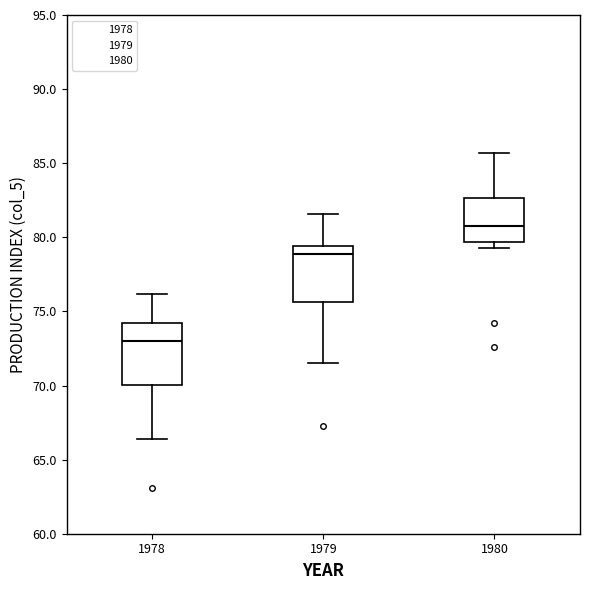

Which box has the highest median line?

1980